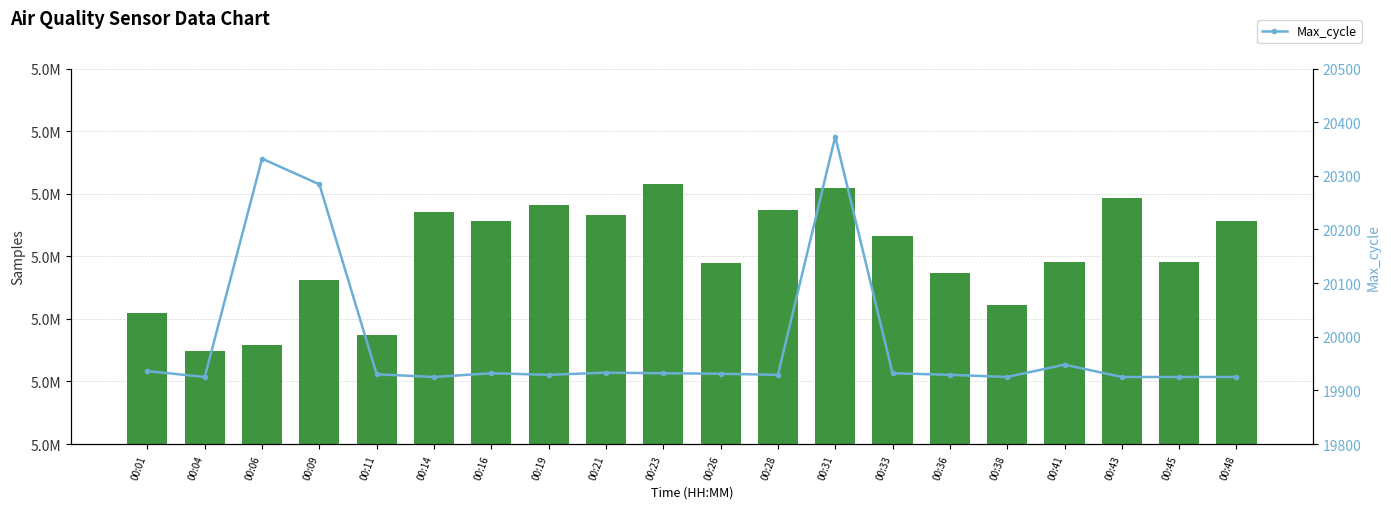

What is the value of the Samples bar at the 1st from the left?

5010949